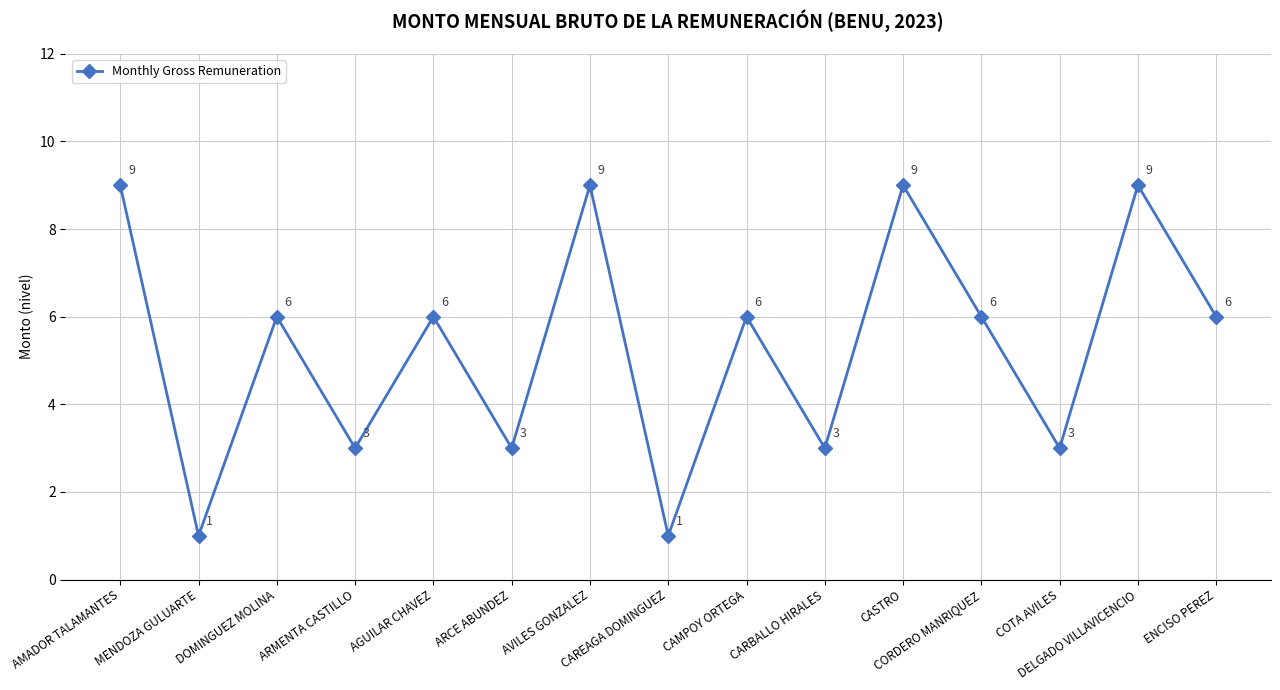

What is the difference between the values at CAREAGA DOMINGUEZ and COTA AVILES?

2